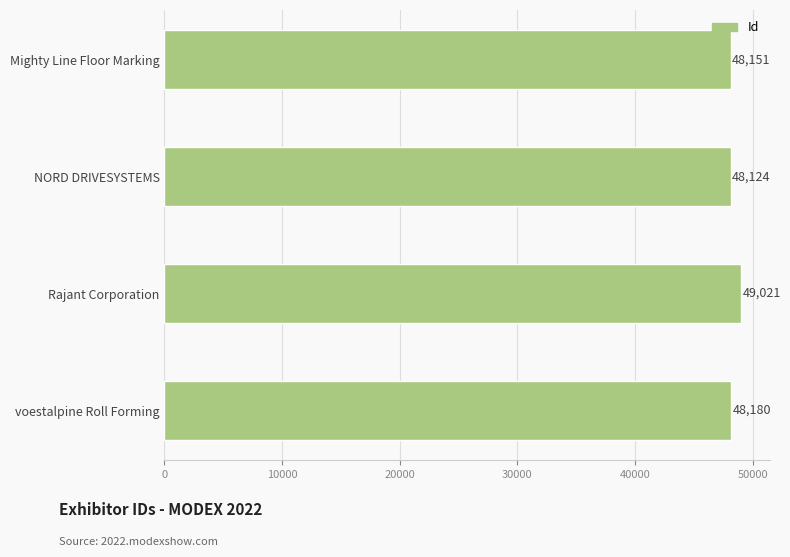

What is the sum of all values?

193476